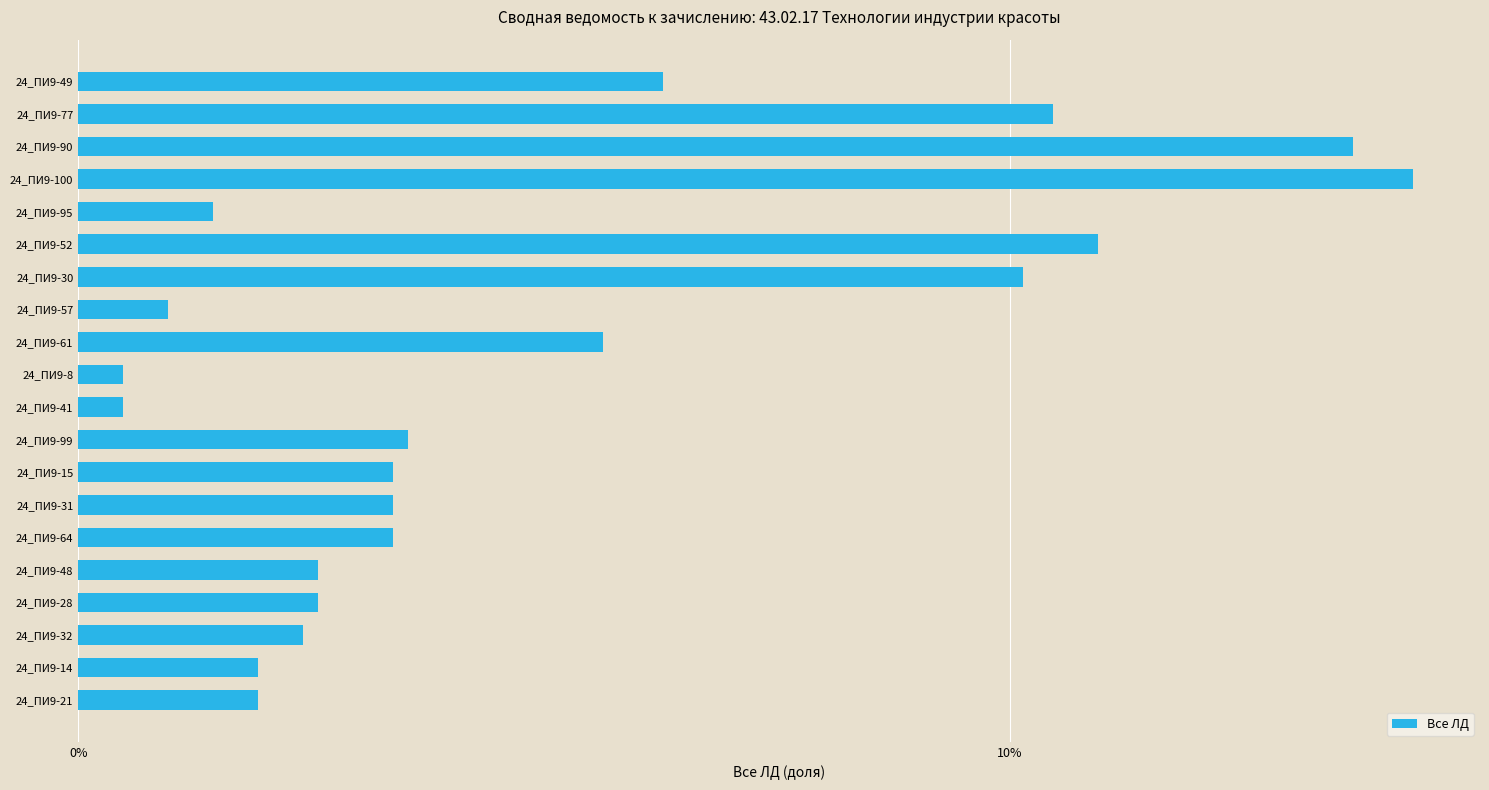

At which category does the chart reach its peak across all series?

24_ПИ9-100